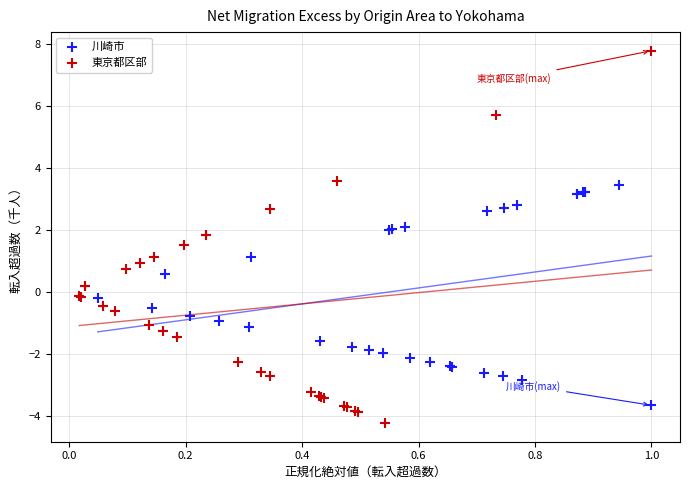

Which series reaches the minimum Y coordinate?

東京都区部